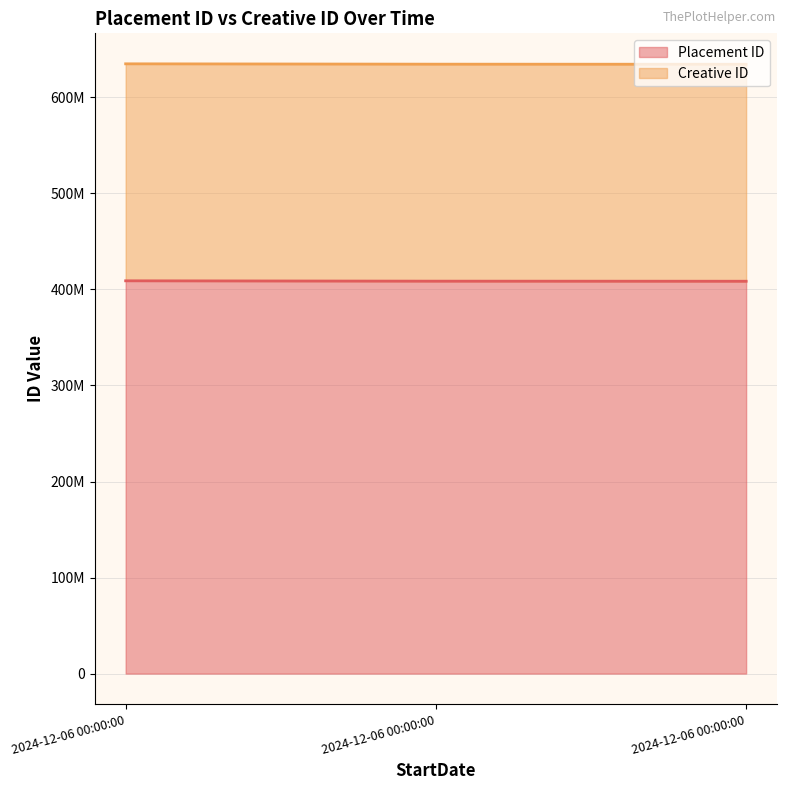

What is the minimum value shown in the chart?

408563167